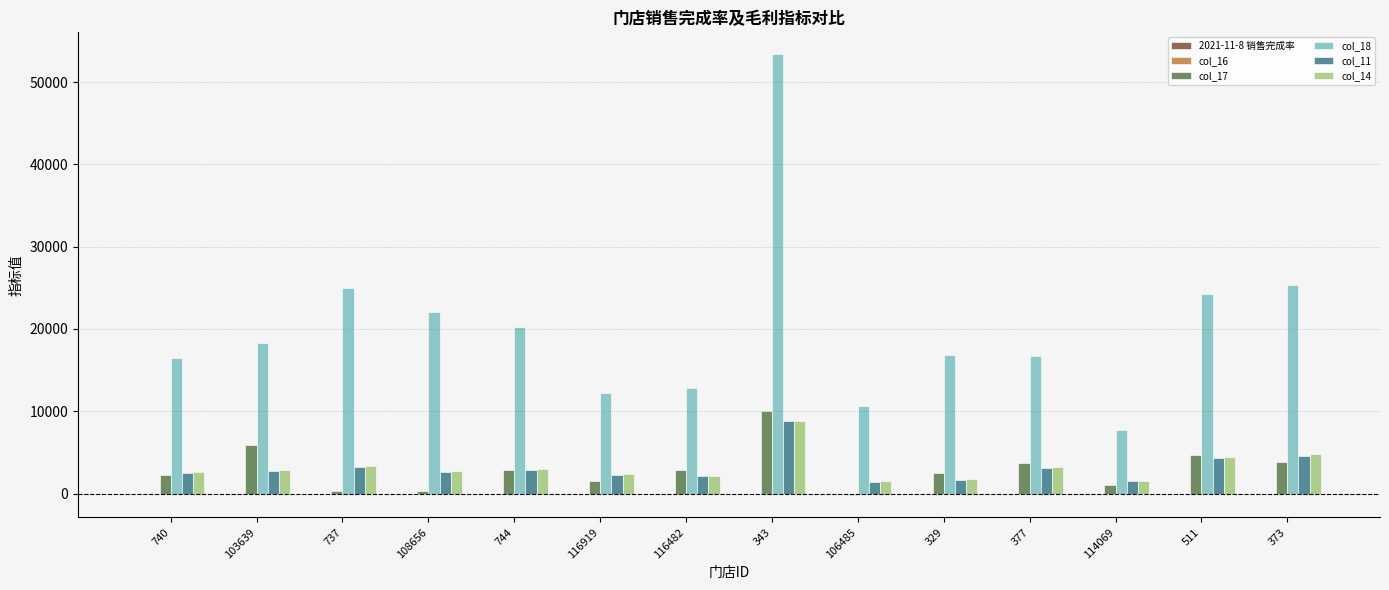

At which category is the sum across all series the highest?

343